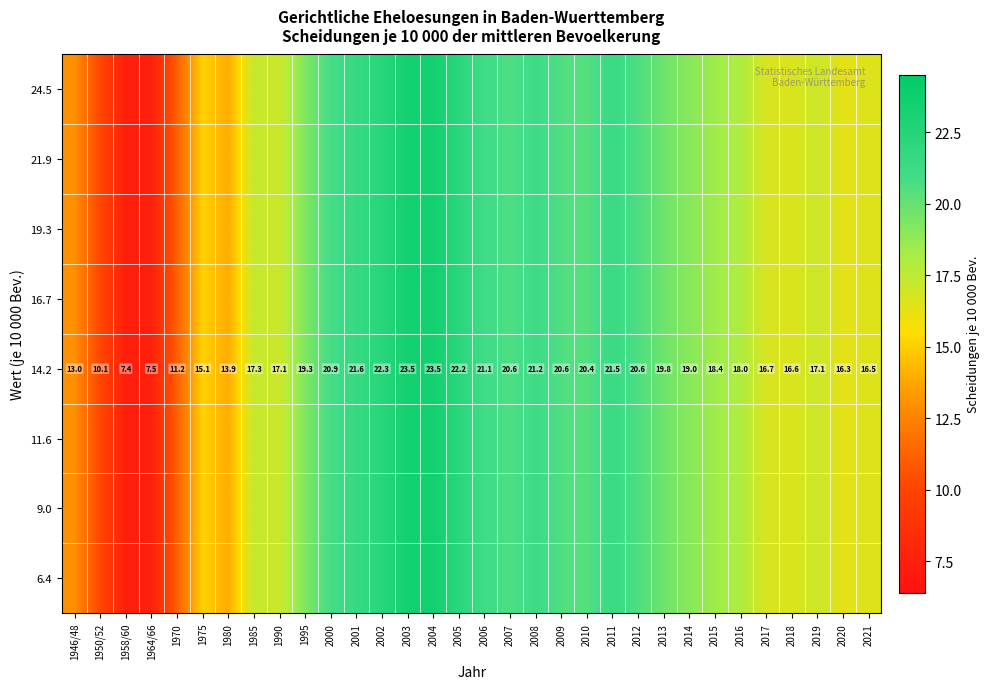

Which series has the largest range (max minus min)?

24.5